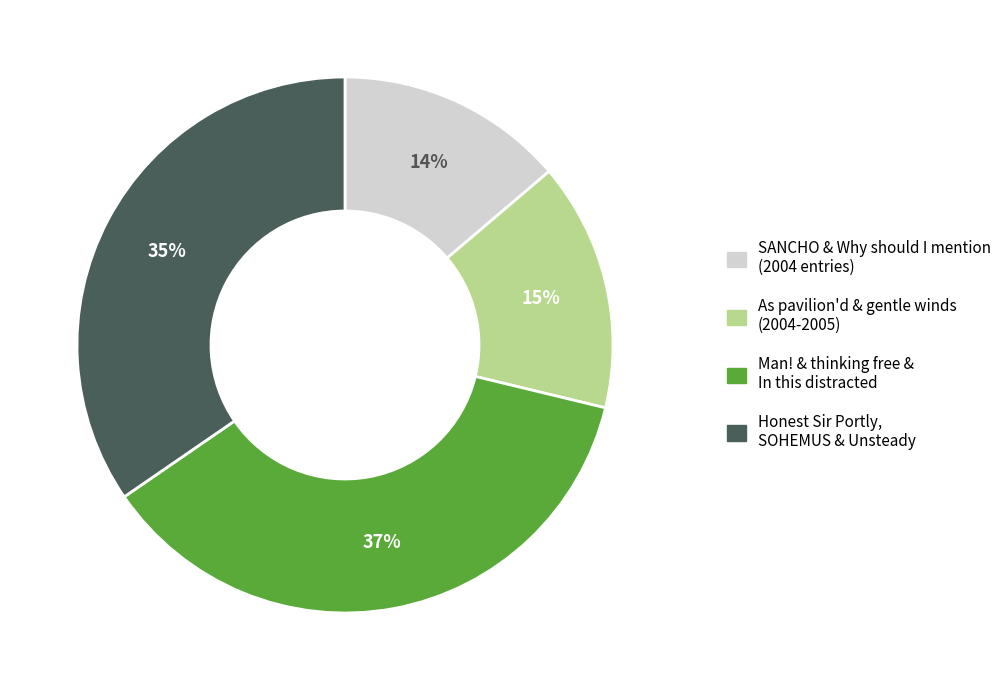

Count the number of slices in the pie.

4